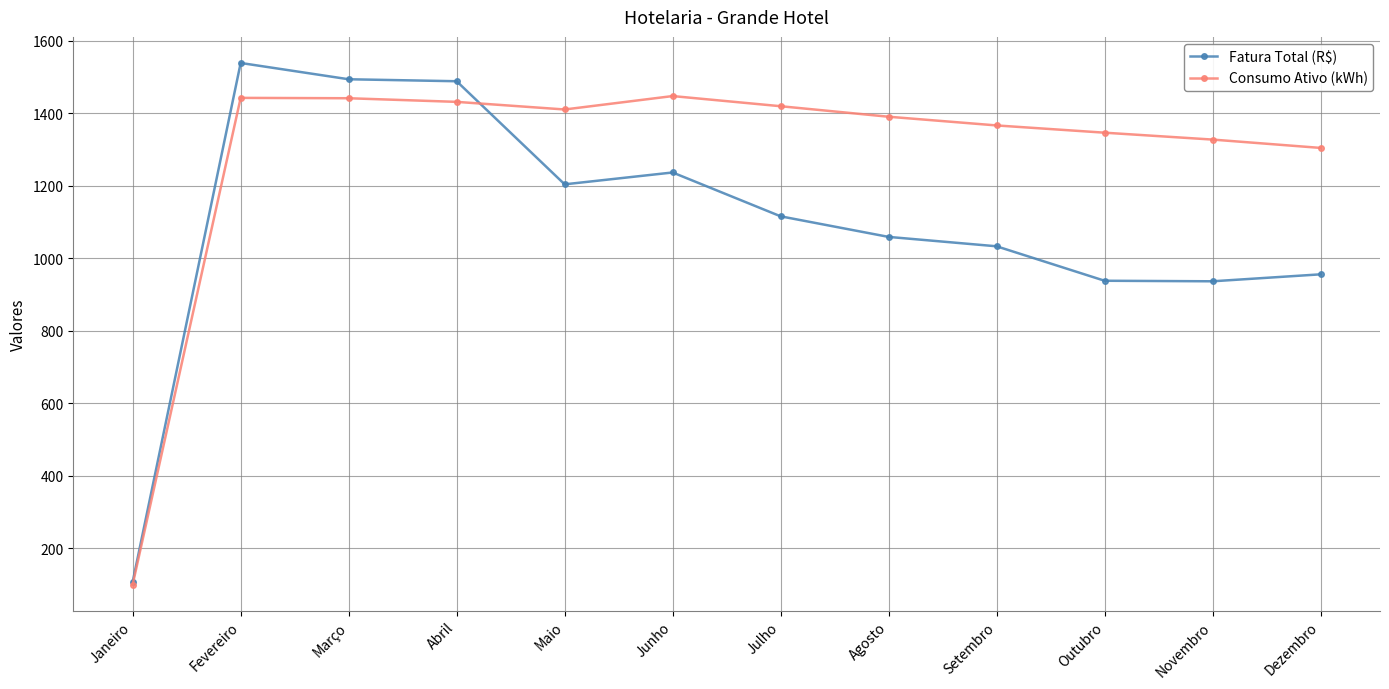

What is the label of the 7th point from the right?

Junho